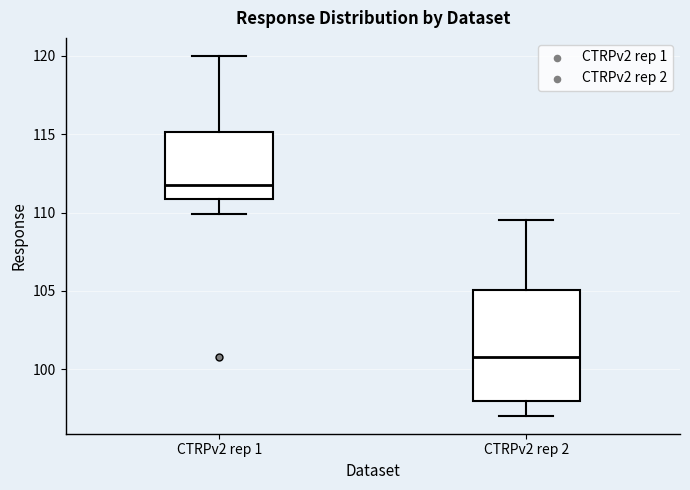

Which box's median line is the lowest?

CTRPv2 rep 2